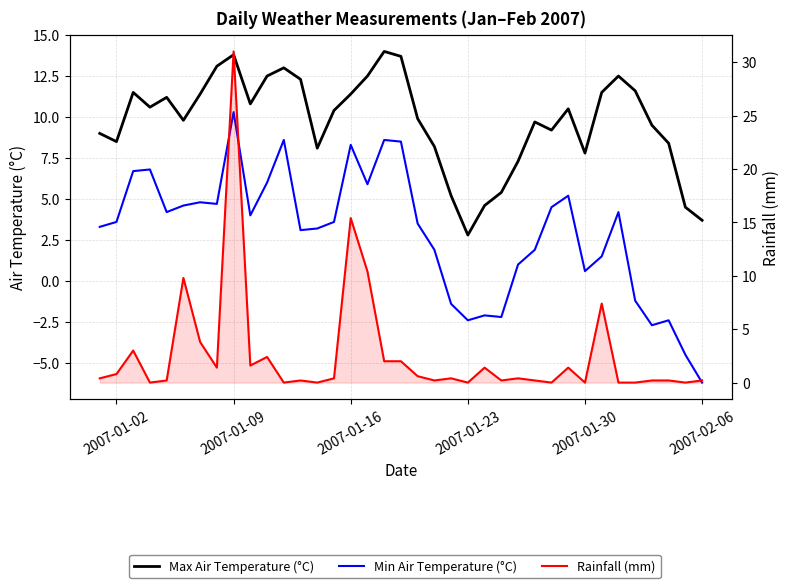

What is the difference between the maximum and minimum values in the Min Air Temperature (°C) series?

16.5